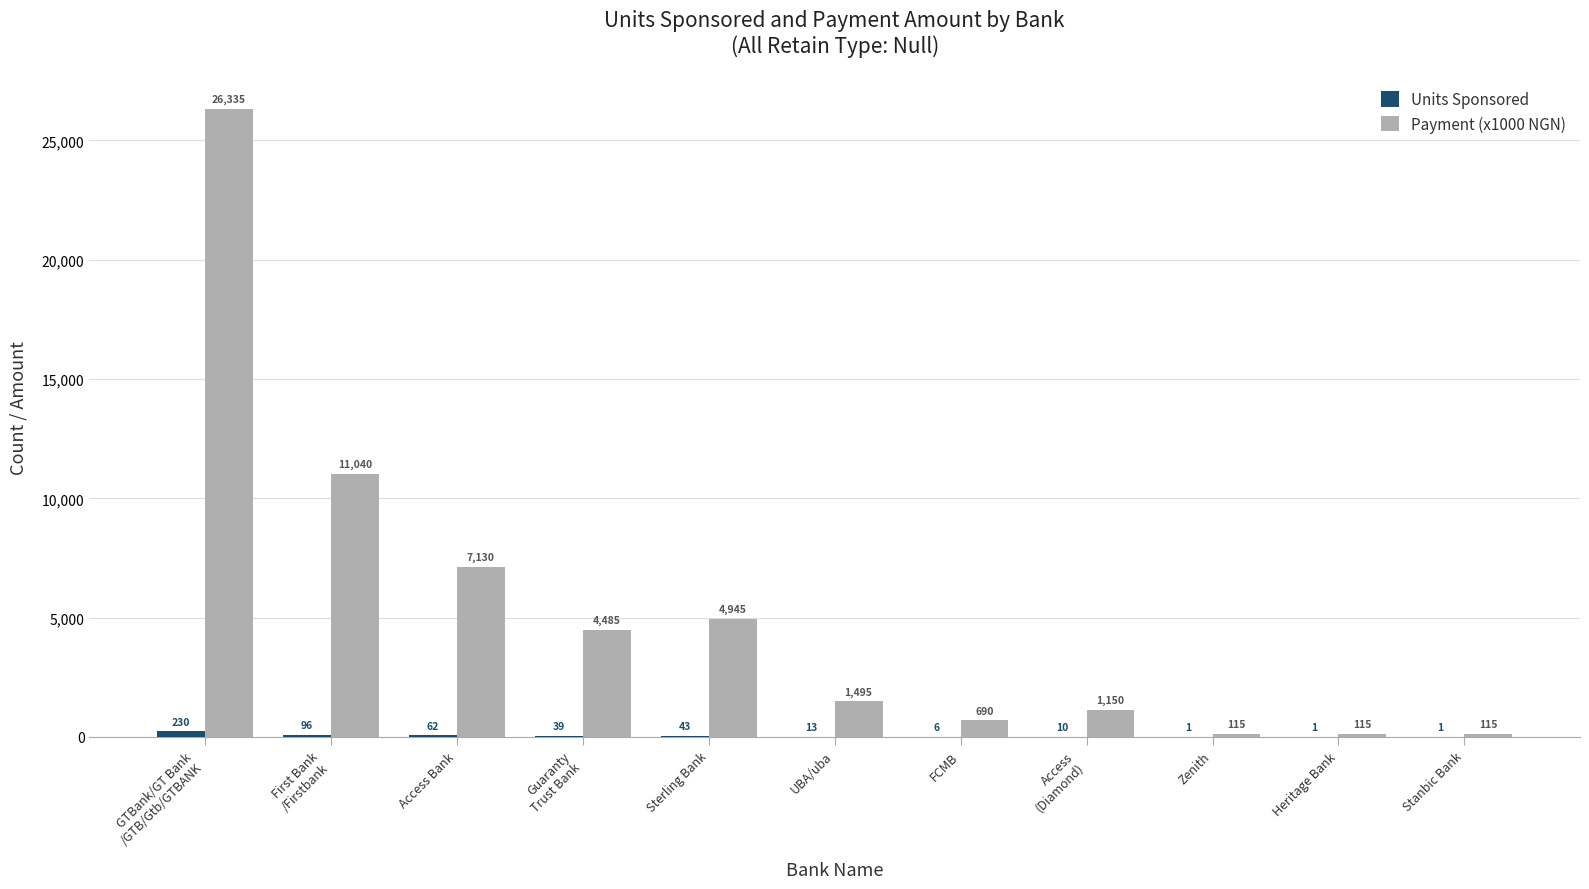

Which series changed the most between Sterling Bank and Heritage Bank?

Payment (x1000 NGN)